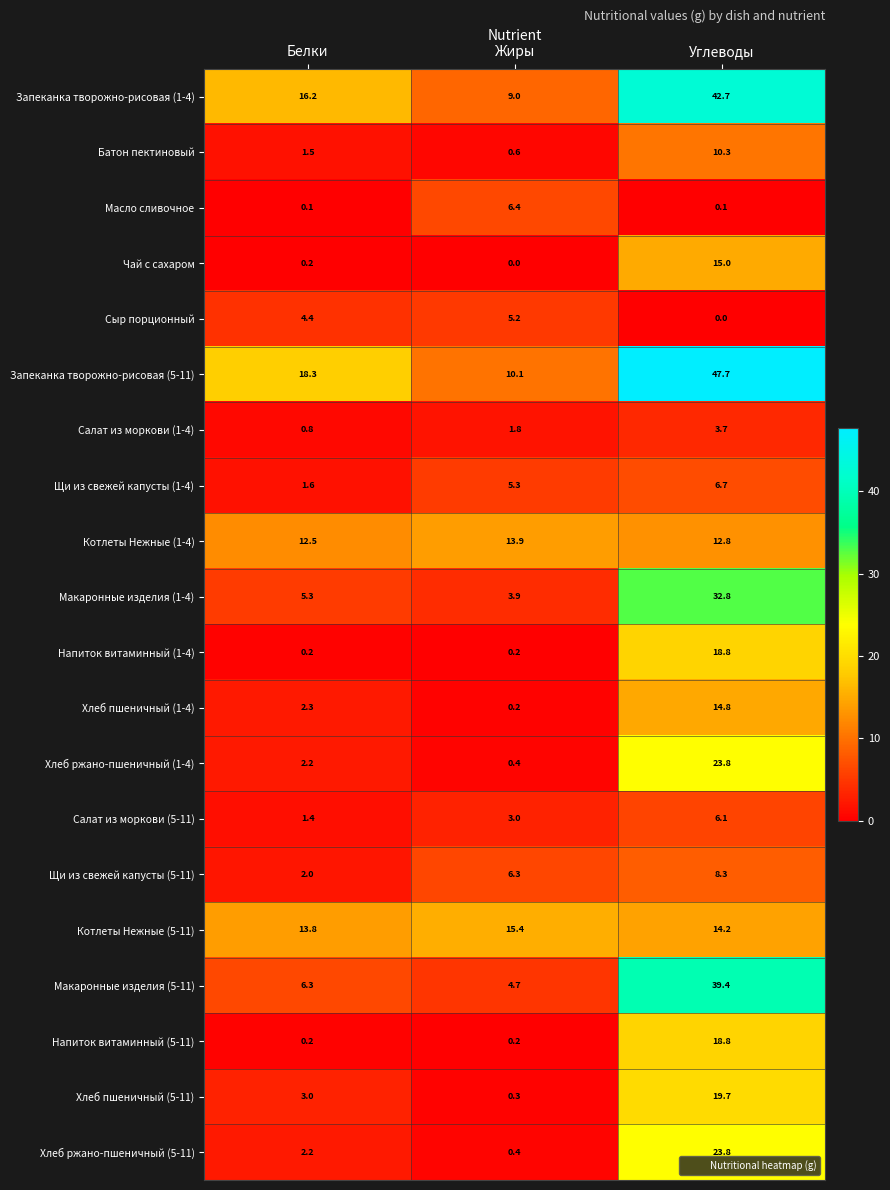

What is the difference between the Масло сливочное values at Жиры and Белки?

6.3